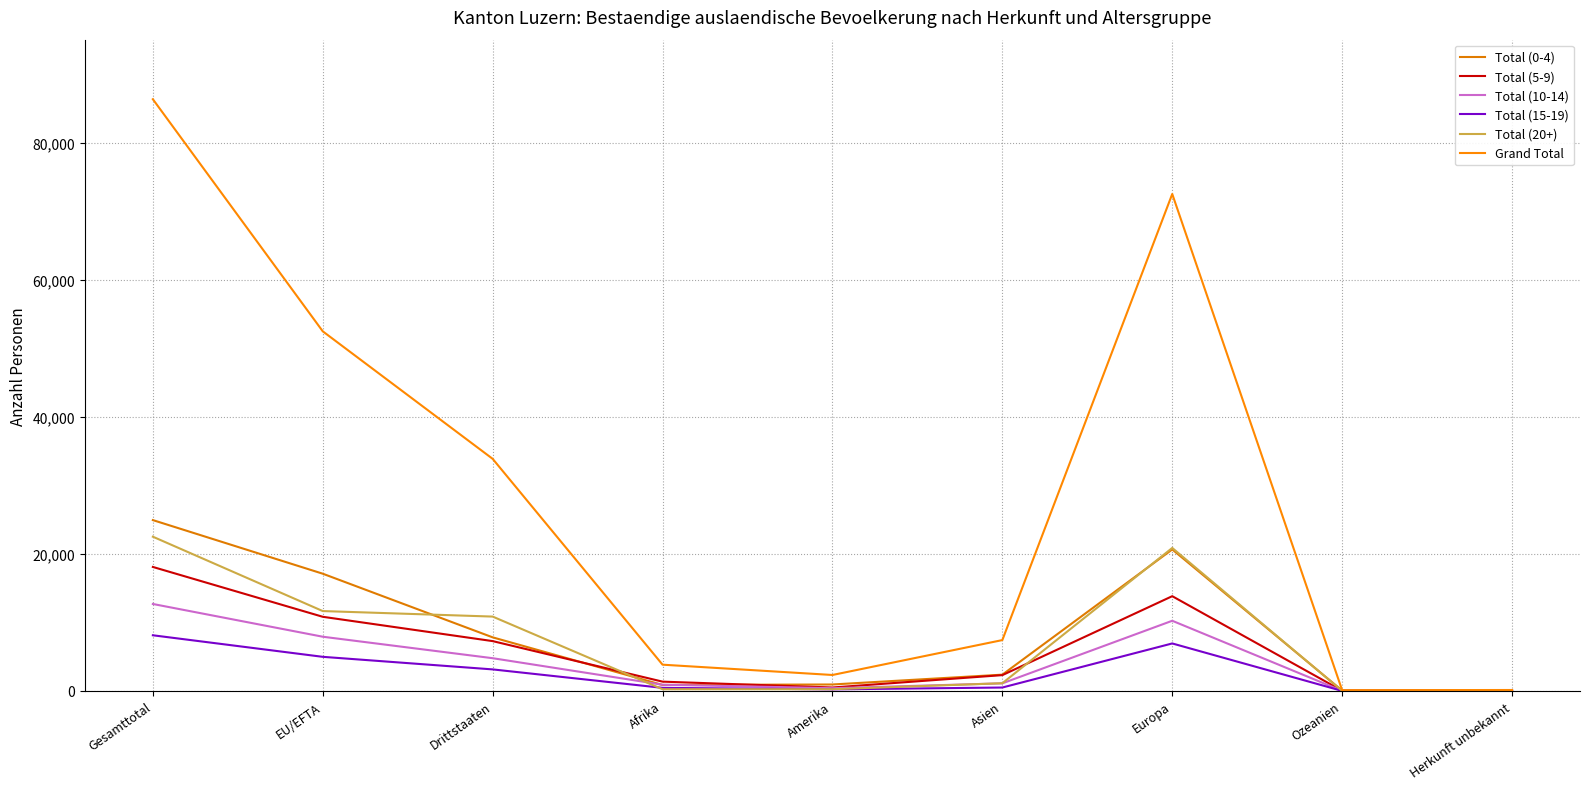

After their last crossing, which series has the higher values: Total (20+) or Total (0-4)?

Total (0-4)